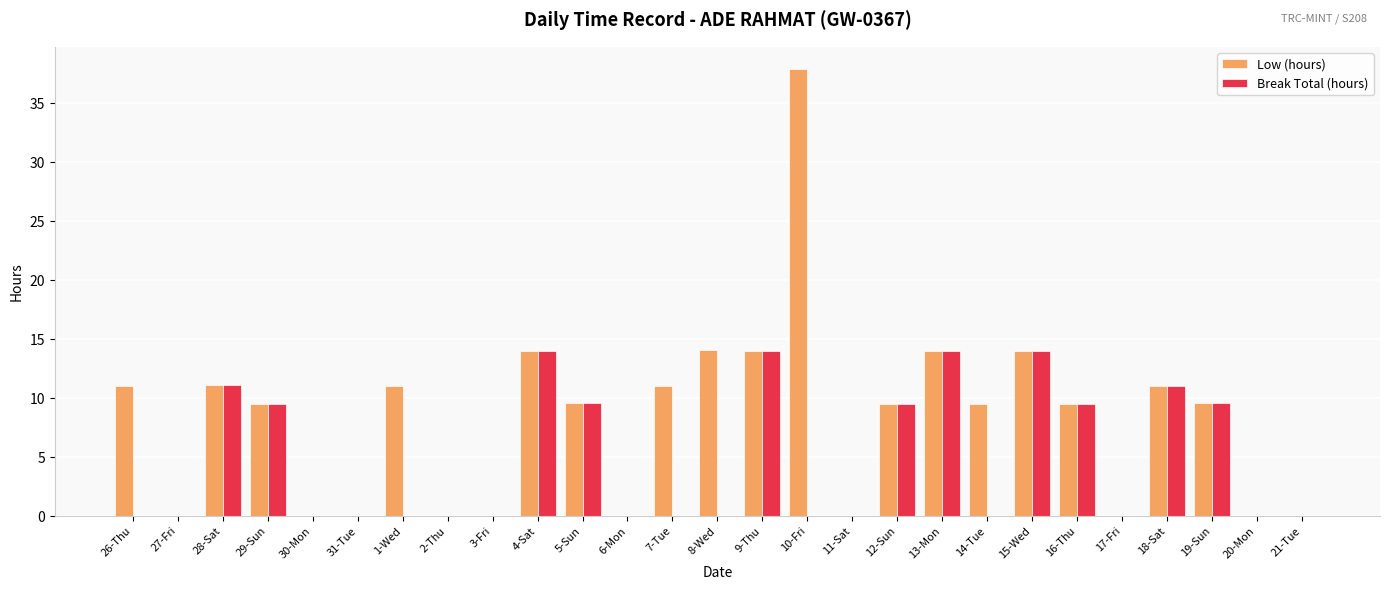

Which series has the largest total across all categories?

Low (hours)